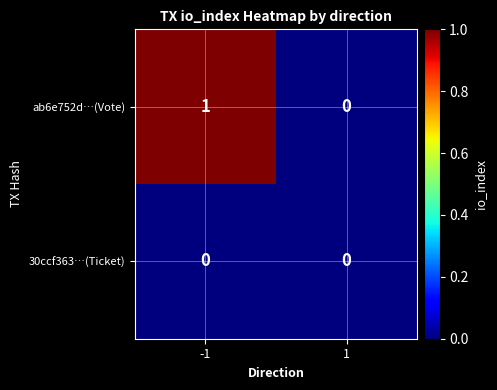

True or false: ab6e752d…(Vote) has a value of 1 at -1.

True